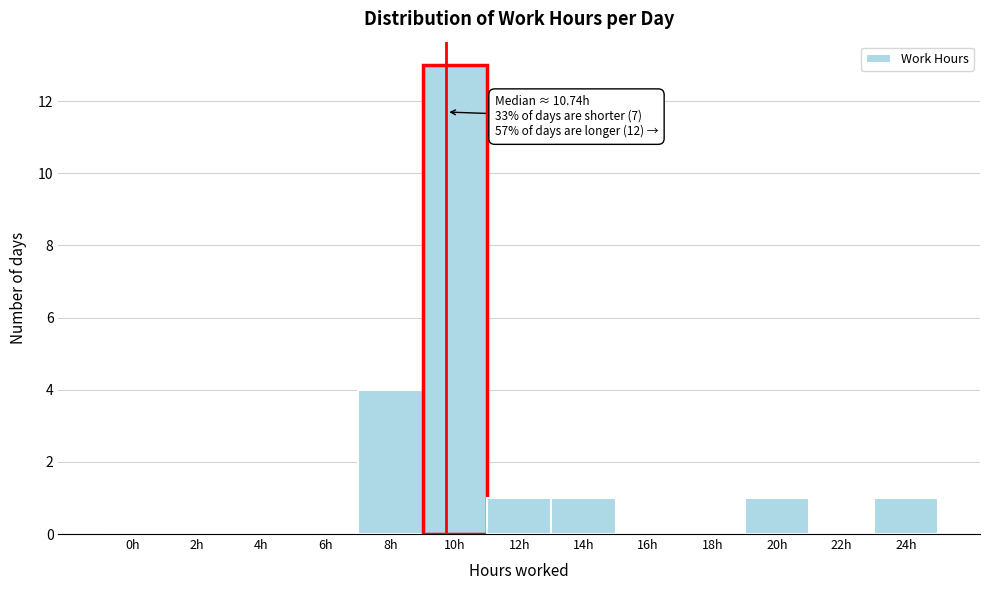

Reading left to right, list all the values displayed in this chart.

0h=0	2h=0	4h=0	6h=0	8h=4	10h=13	12h=1	14h=1	16h=0	18h=0	20h=1	22h=0	24h=1